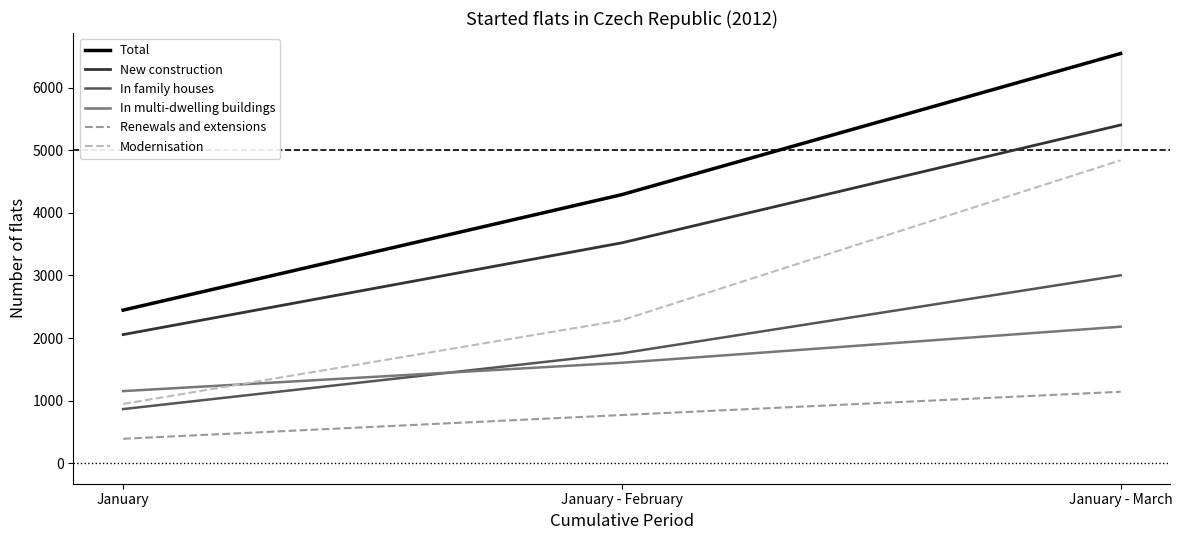

What are all the series names shown in the legend?

Total, New construction, In family houses, In multi-dwelling buildings, Renewals and extensions, Modernisation